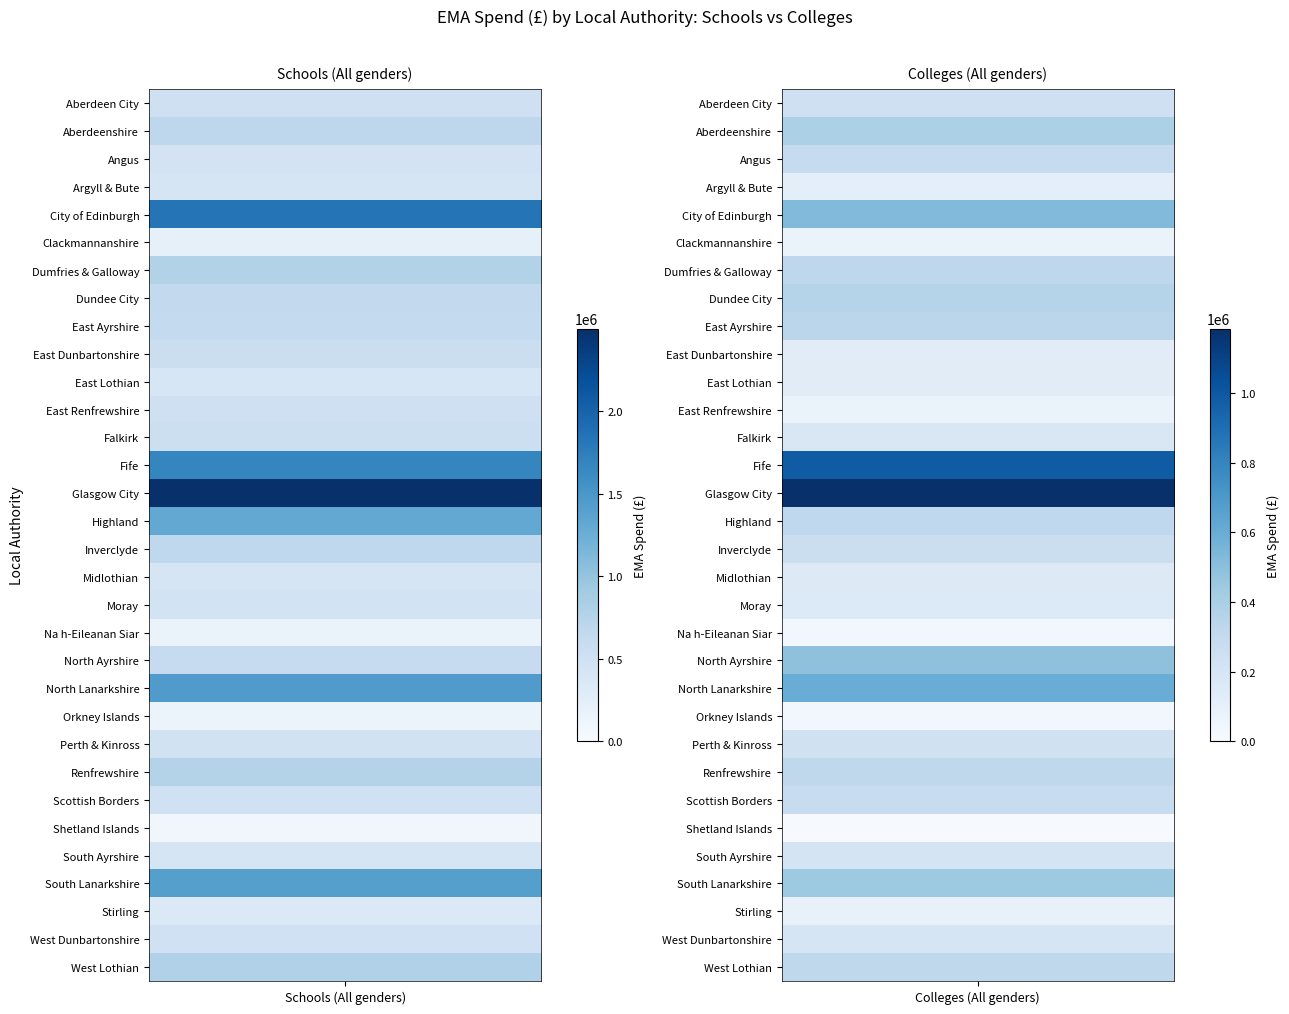

Which series changed the most between 0 and 1?

City of Edinburgh